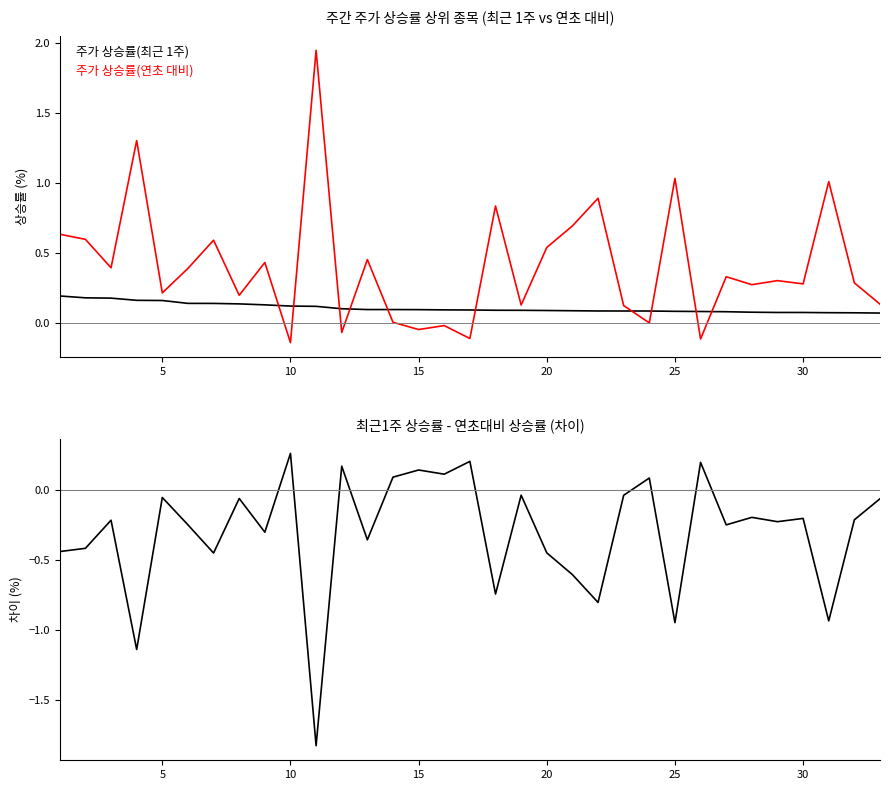

Which series ends up on top after the final intersection of 주가 상승률(연초 대비) and 차이(최근1주 - 연초대비)?

주가 상승률(연초 대비)